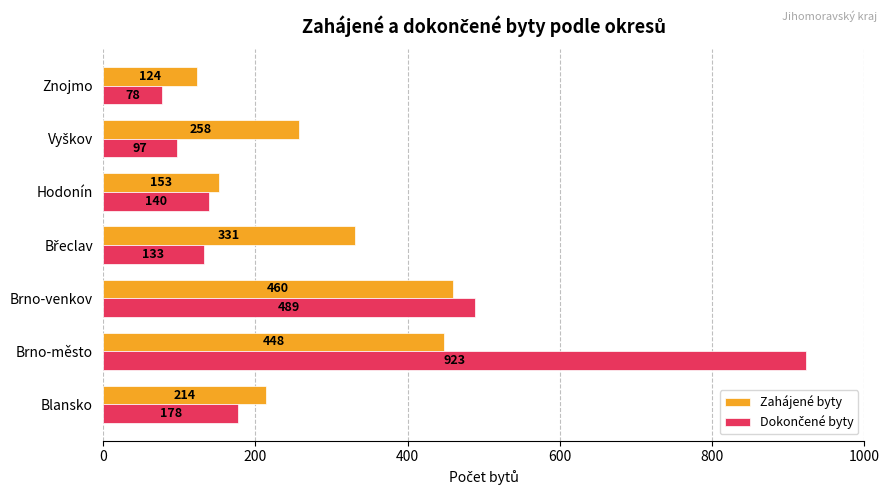

What is the difference between the maximum and second lowest values in the Zahájené byty series?

307